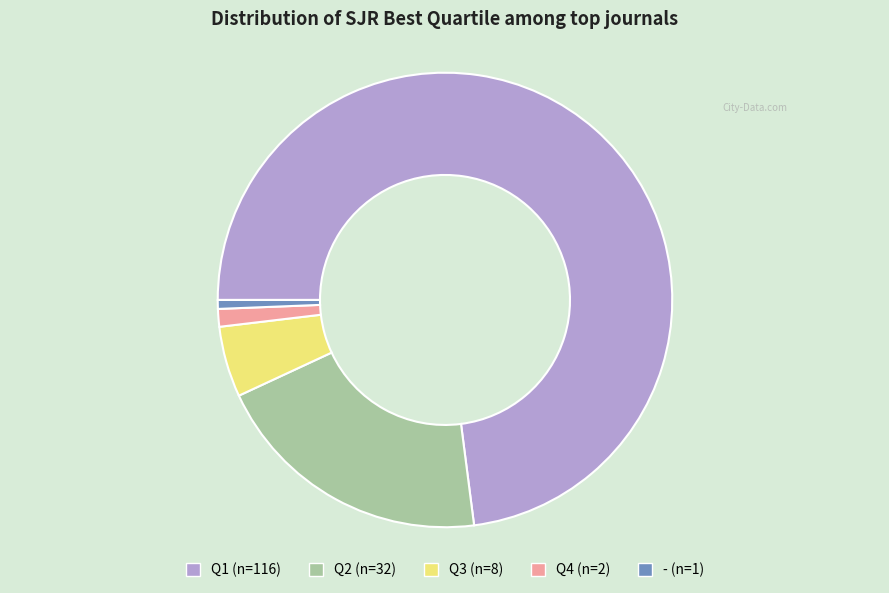

Do Q3 (n=8) and - (n=1) together represent more than half of the pie?

No